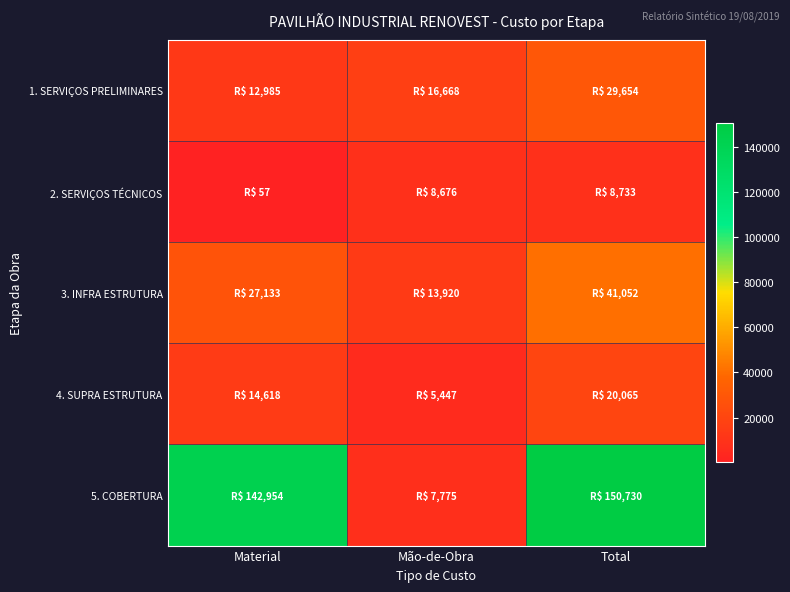

At how many categories does at least one series exceed 141647?

2